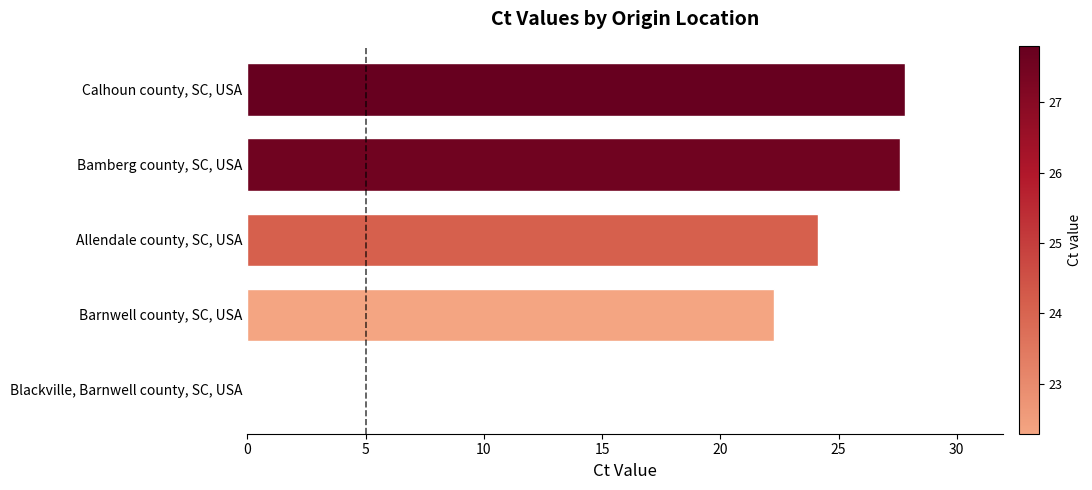

What is the sum of the values at Blackville, Barnwell county, SC, USA and Calhoun county, SC, USA?

27.8